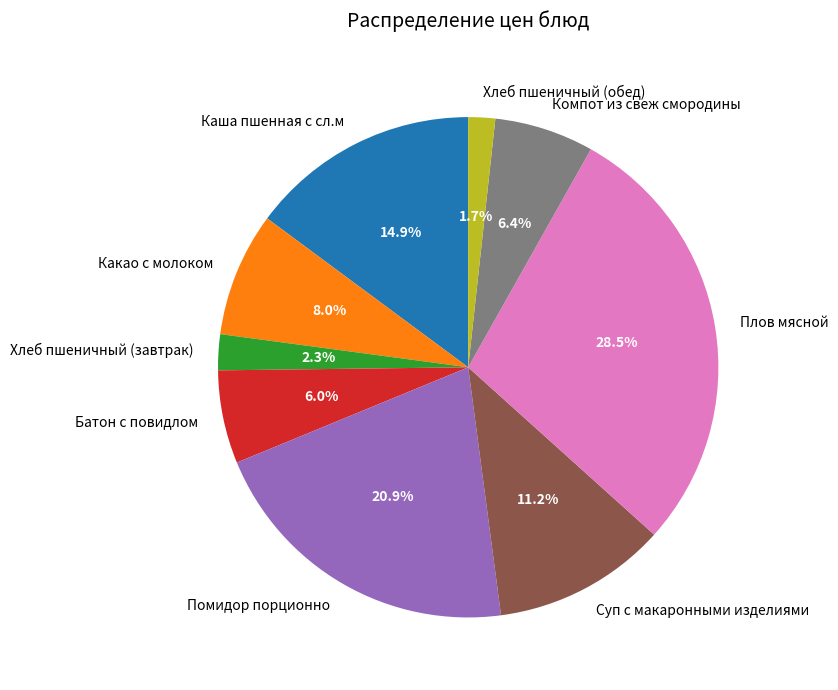

The Хлеб пшеничный (завтрак) slice represents 14% of the pie. True or false?

False